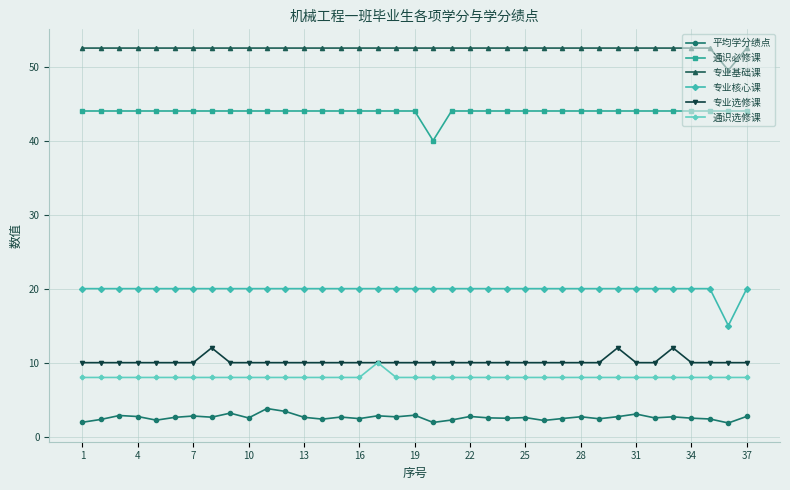

What is the value of the 专业选修课 point at the 32nd from the left?

10.0